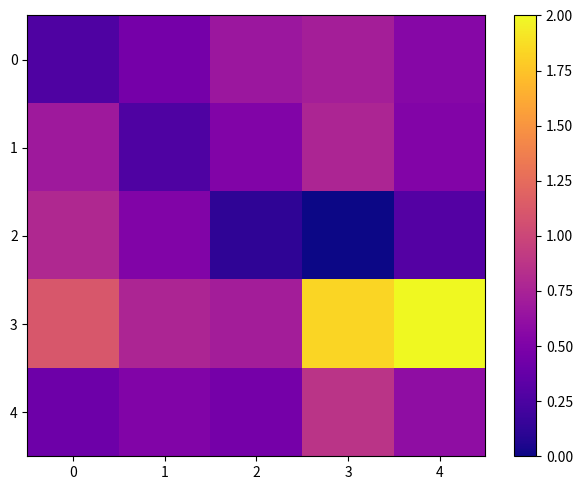

Which category has the lowest value across all series?

3